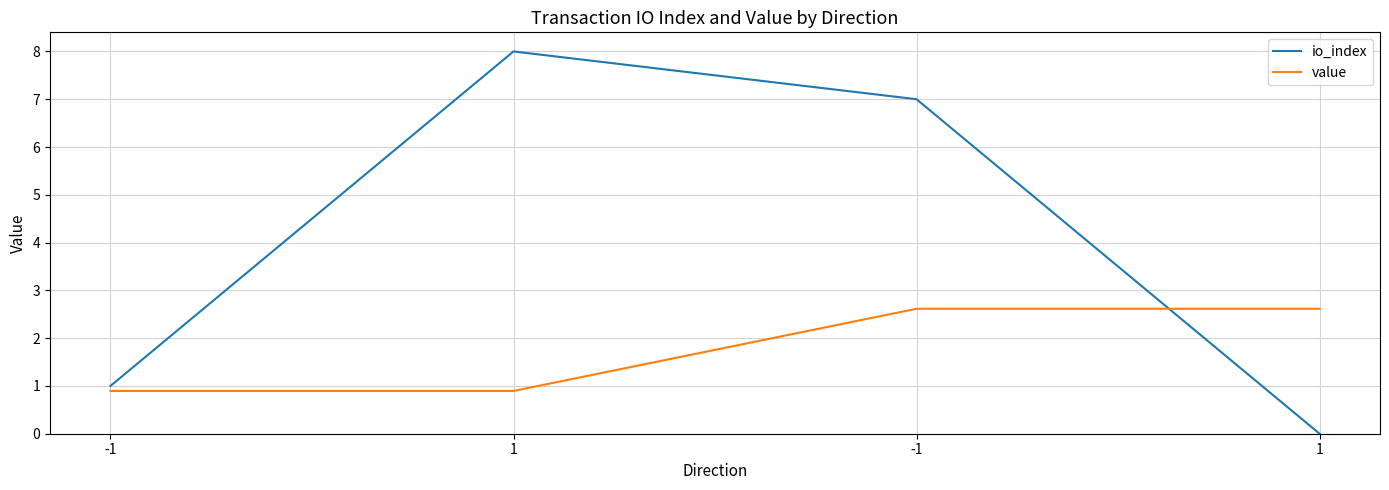

Reading left to right, transcribe all the data shown in this chart.

io_index: -1=1.0	1=8.0	-1=7.0	1=0.0
value: -1=0.9	1=0.9	-1=2.6	1=2.6